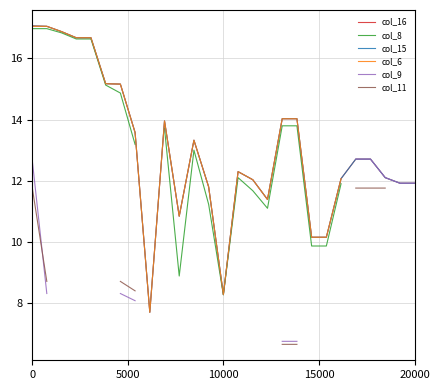

Is this an area chart (filled region under the line)?

No